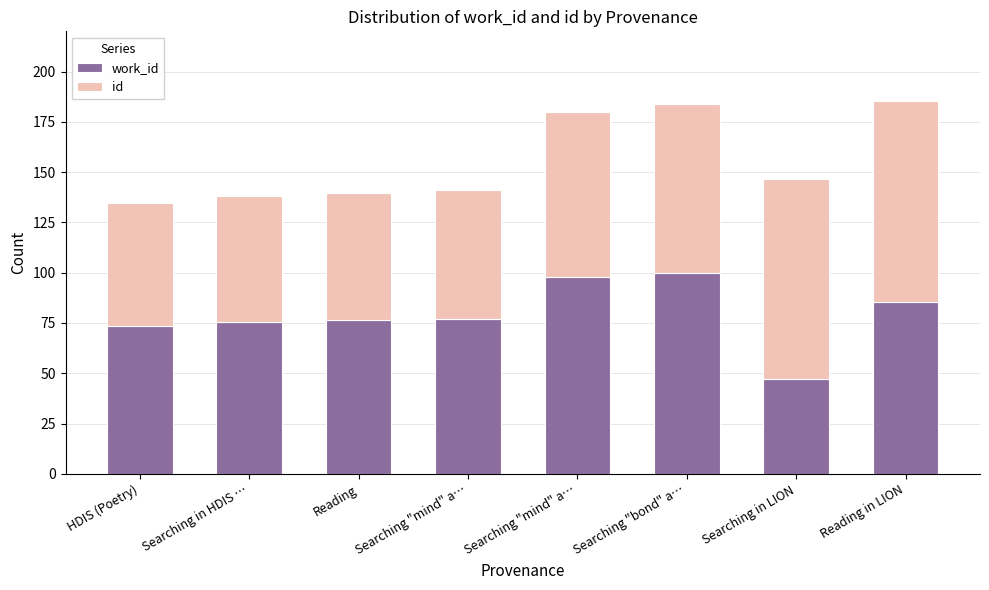

Does the chart contain stacked bars?

Yes